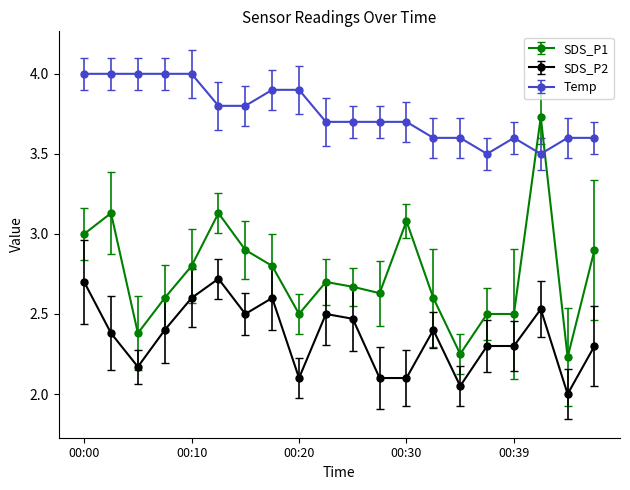

At how many categories does at least one series exceed 2?

20